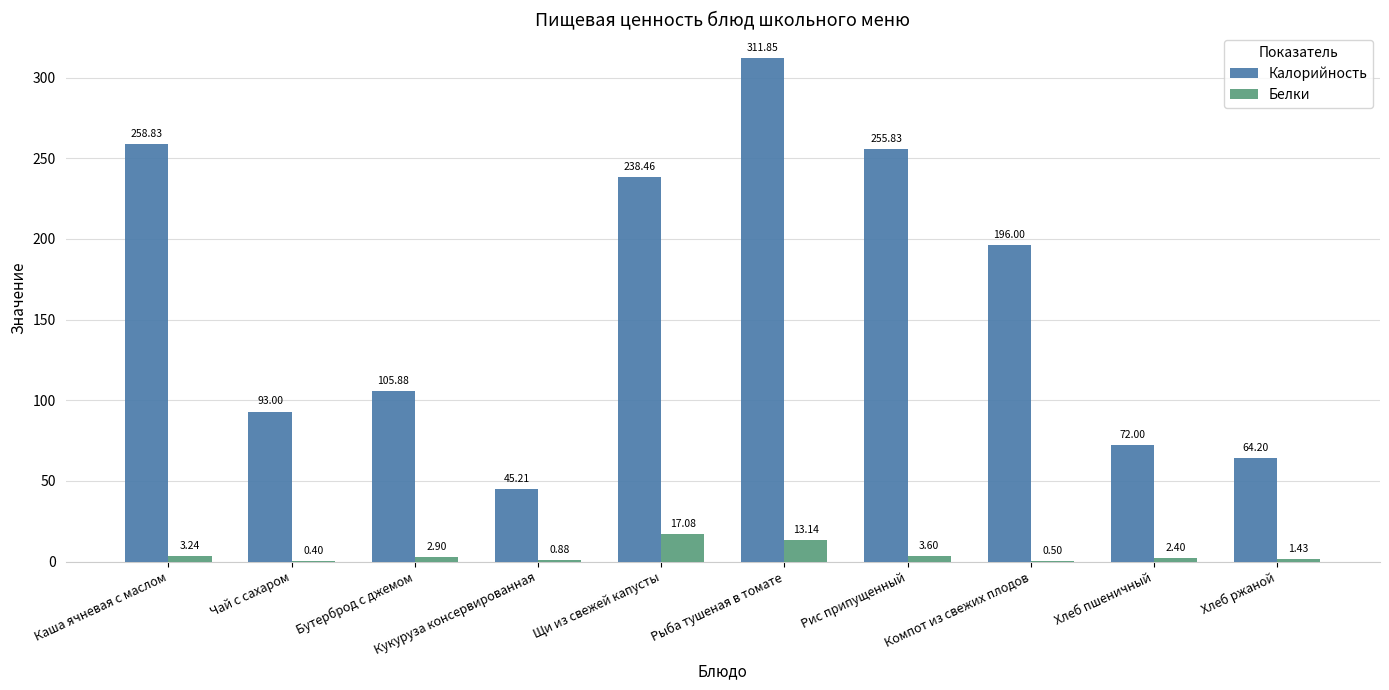

At which category is the sum across all series the highest?

Рыба тушеная в томате